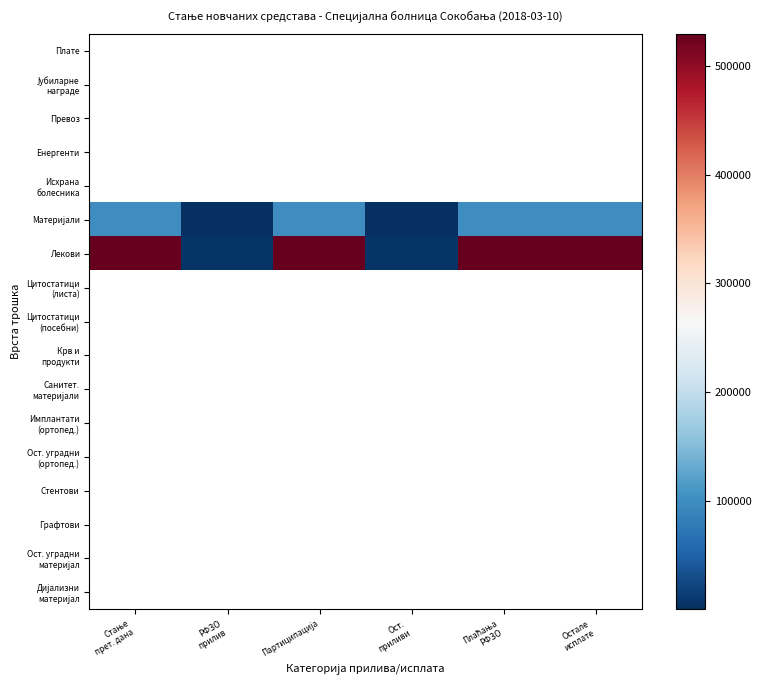

What is the difference between the maximum and minimum values in the Материјали series?

101023.1